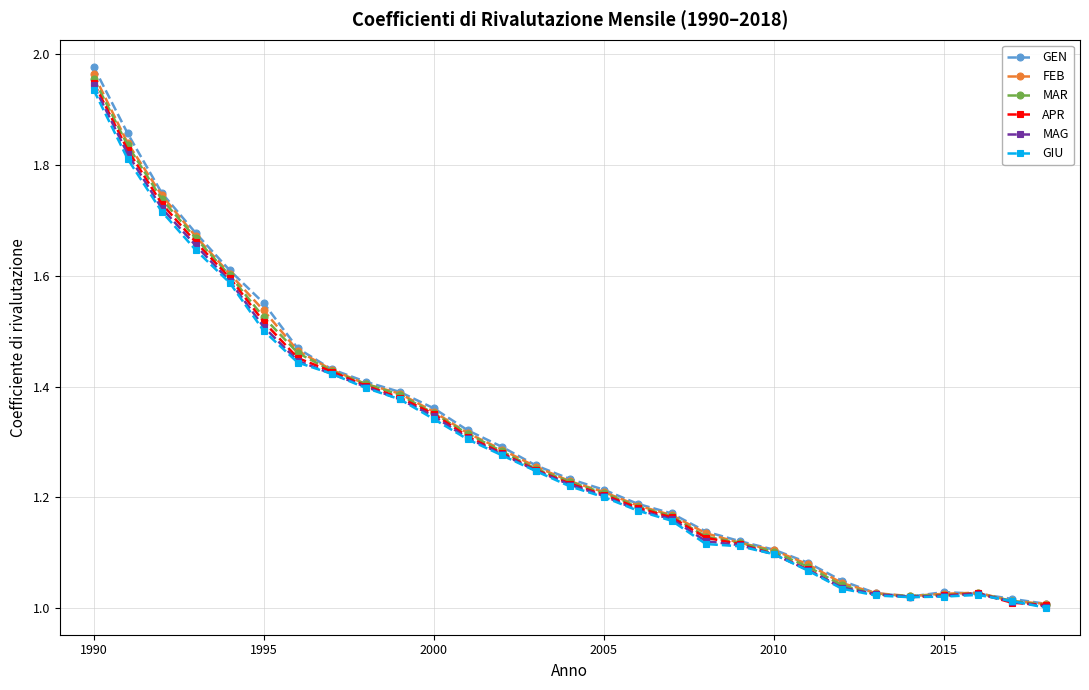

True or false: MAR has more than 0 points higher than both neighbors.

True